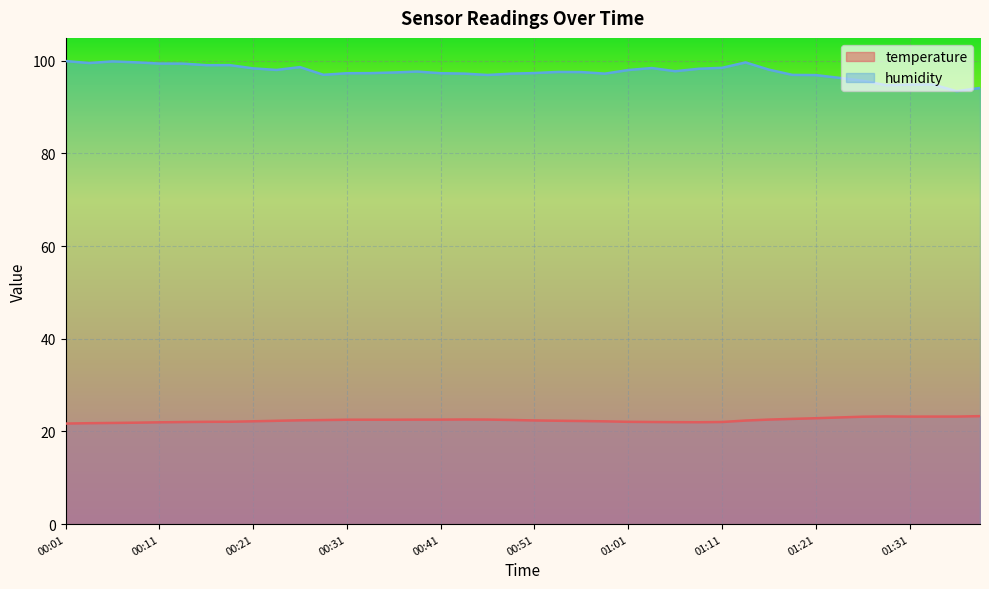

Rank the categories by humidity value from highest to lowest.

00:01, 00:06, 00:08, 01:14, 00:03, 00:11, 00:13, 00:18, 00:16, 00:26, 01:11, 01:04, 00:21, 01:09, 01:16, 00:23, 01:01, 01:06, 00:39, 00:54, 00:56, 00:36, 00:51, 00:34, 00:31, 00:41, 00:44, 00:49, 00:59, 00:29, 01:19, 00:46, 01:21, 01:24, 01:26, 01:34, 01:31, 01:29, 01:39, 01:36